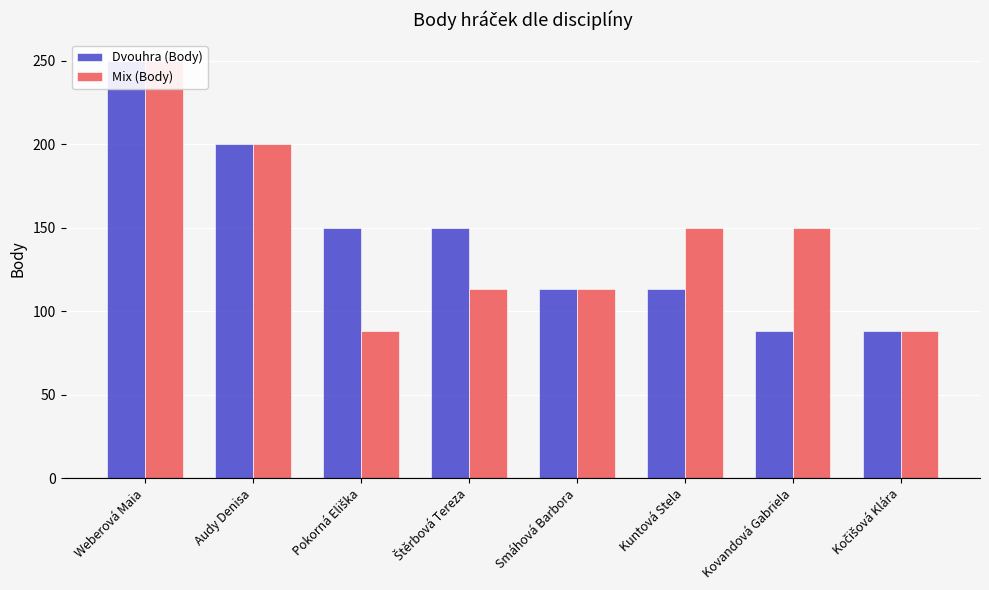

What is the label of the 1st bar from the left?

Weberová Maia